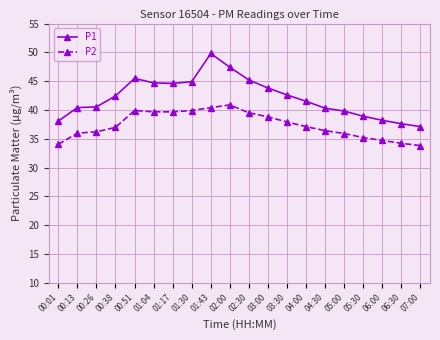

List the series in order of their peak value, lowest first.

P2, P1